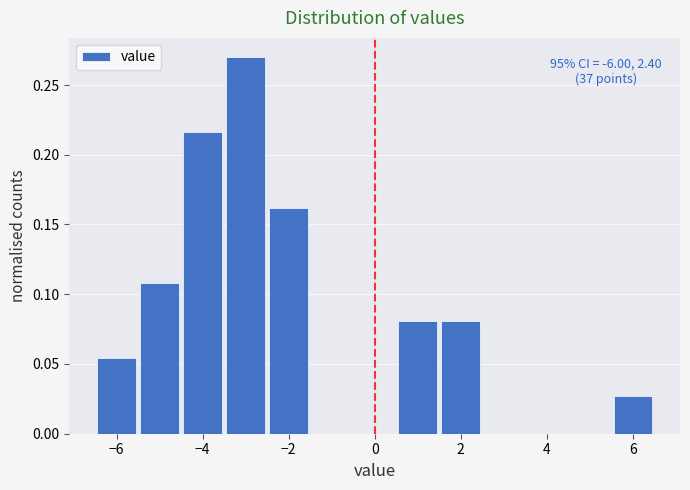

Over which range of the x-axis is the bar tallest?

-3.5 to -2.5